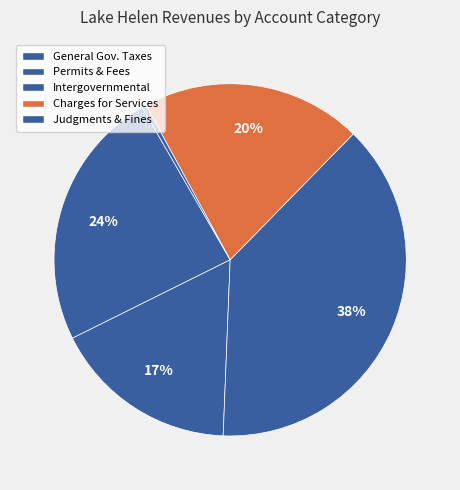

To the nearest percent, what is the average slice percentage?

20%